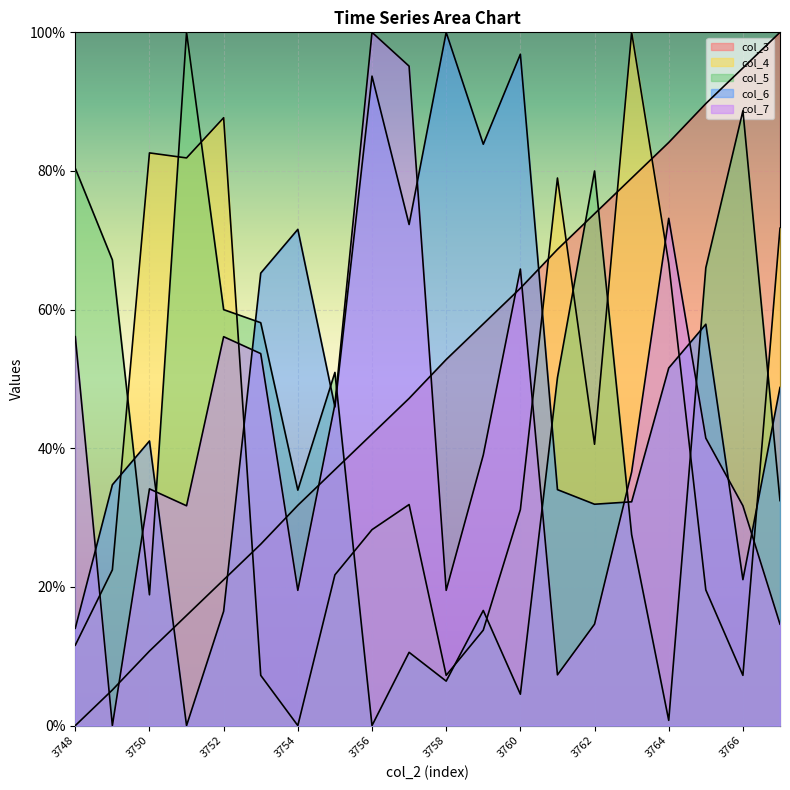

Does the chart display data point markers on the line(s)?

No